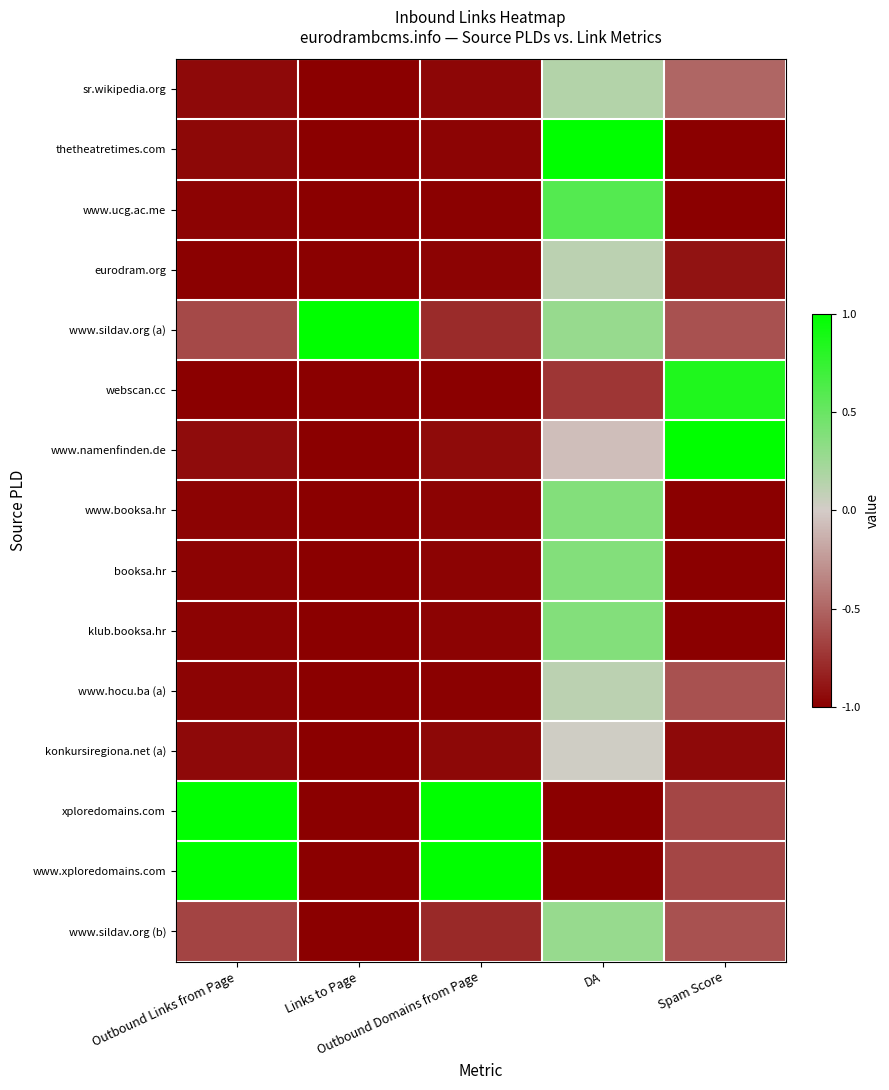

What is the difference between the highest and lowest values at Outbound Domains from Page?

2.0